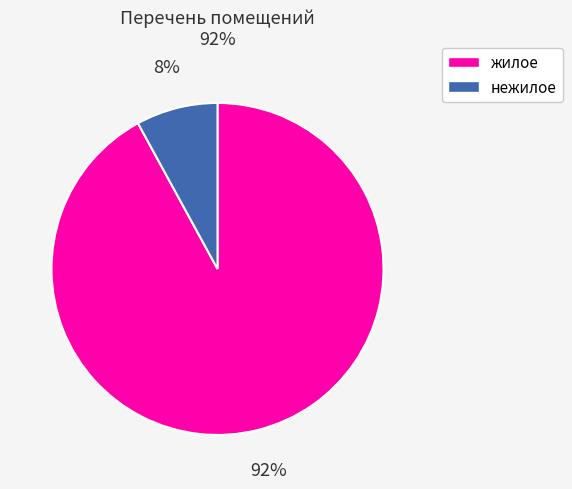

What is the largest slice in the pie chart?

жилое